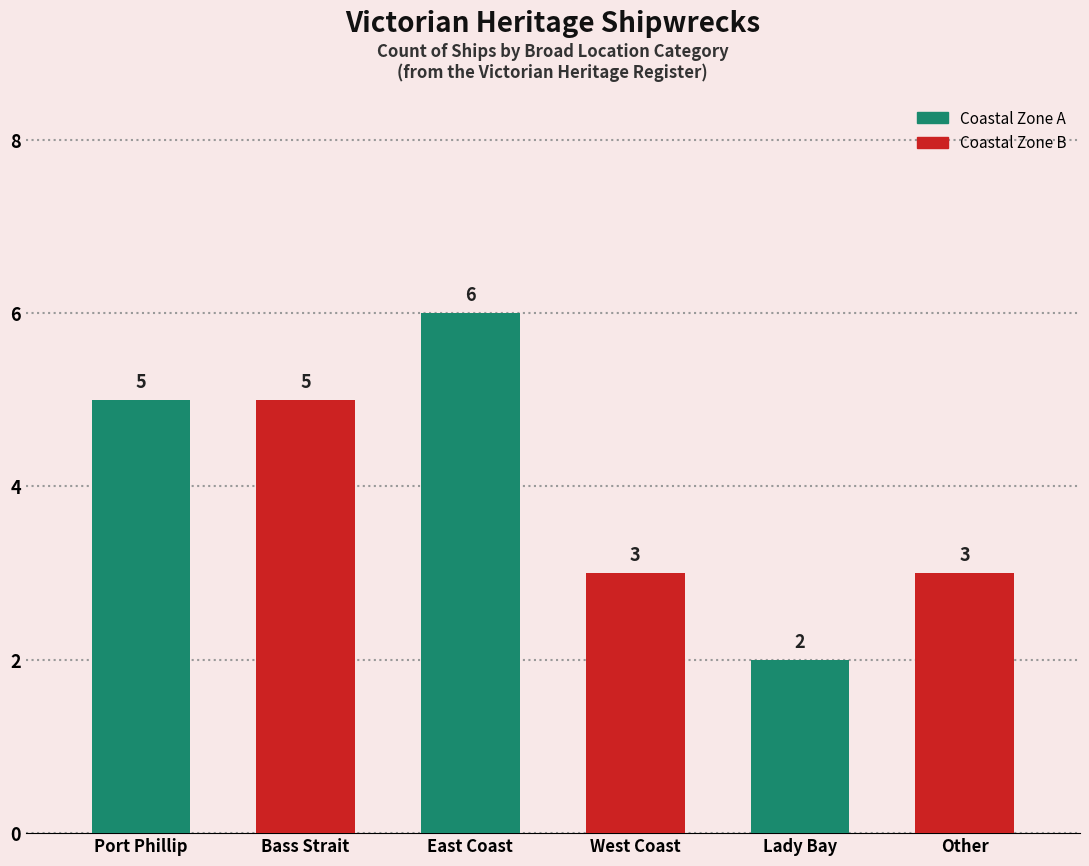

What is the value of the 3rd bar from the left?

6